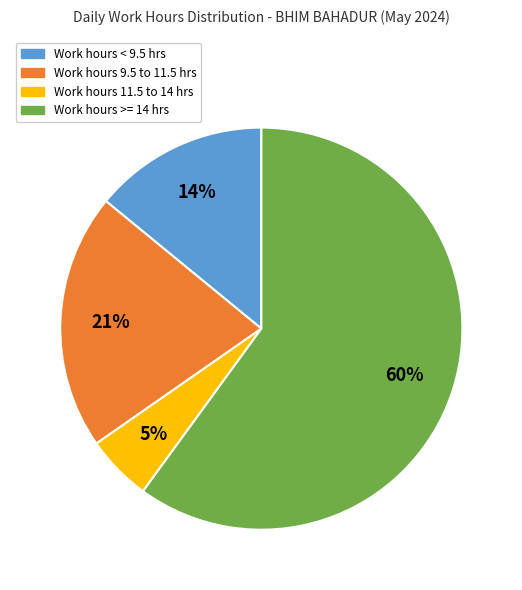

Which has a higher value, Work hours 11.5 to 14 hrs or Work hours >= 14 hrs?

Work hours >= 14 hrs